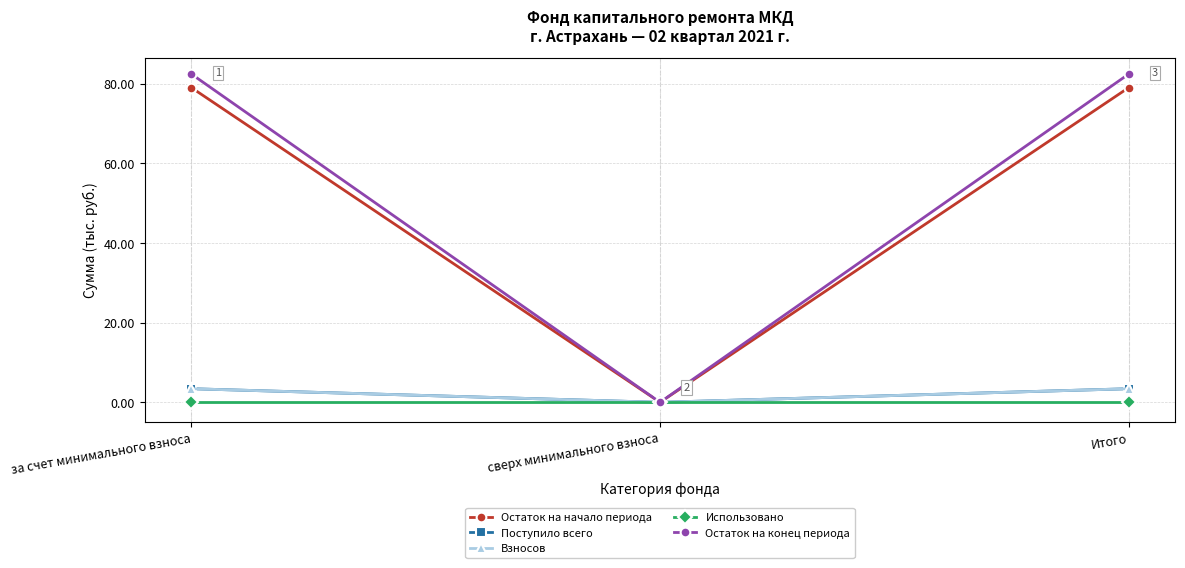

What is the difference between the maximum and minimum values in the Остаток на начало периода series?

79.0